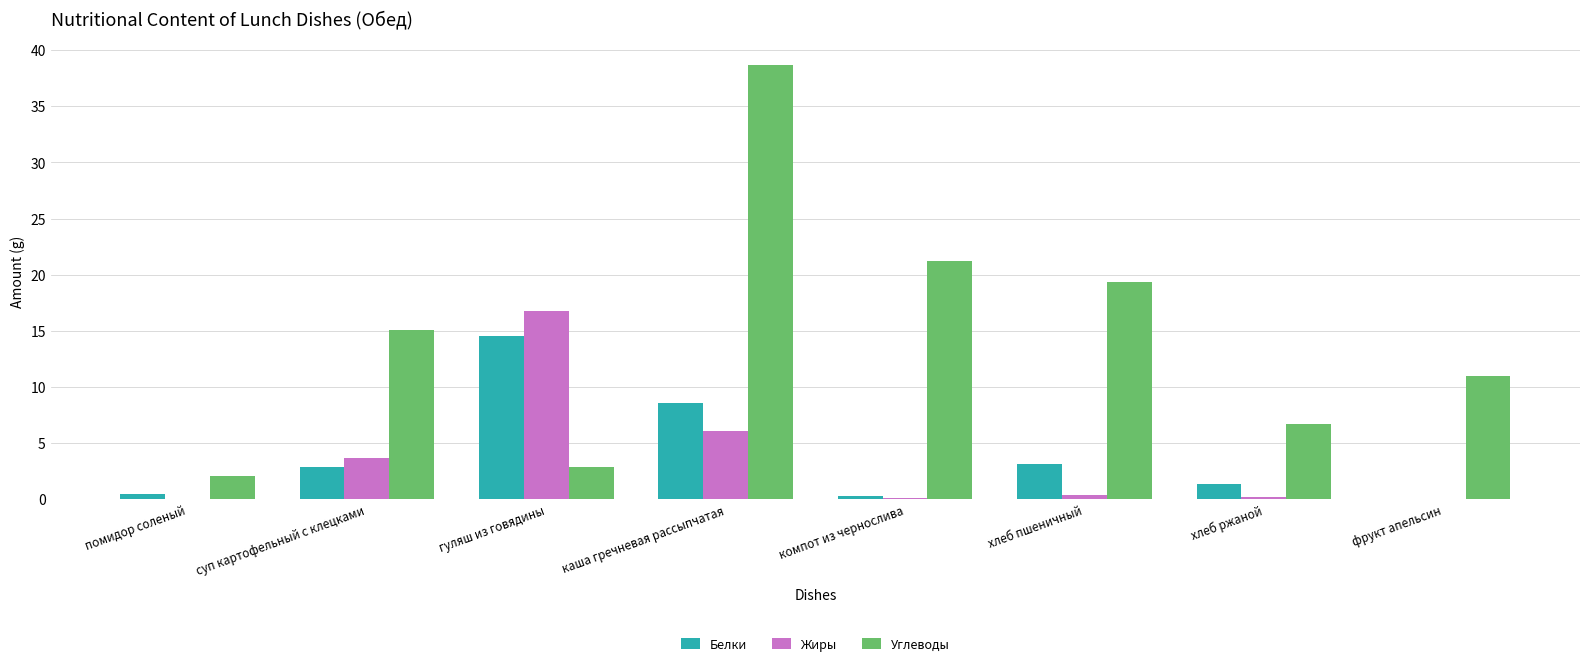

What is the maximum value for Жиры?

16.8